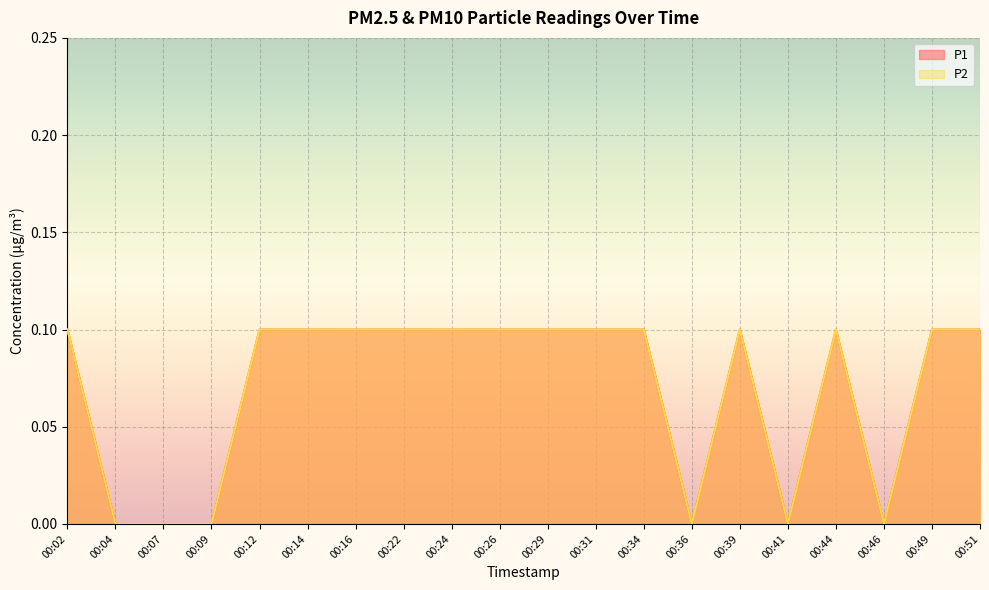

How many positive values does the P1 series have?

14